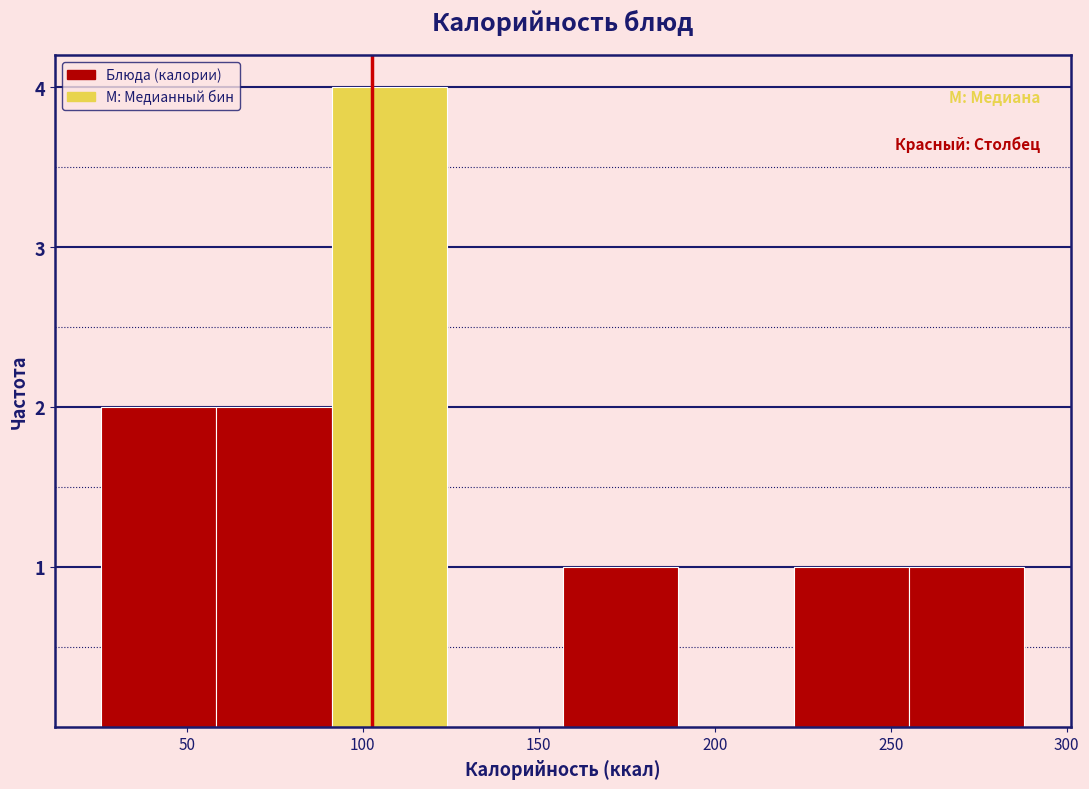

Reading left to right, transcribe this chart: for each bar, give the range it covers on the x-axis and its height. Neither the bar edges nor the heights are printed on the chart, so give them approximately, as read against the axes.

25 to 60: 2
60 to 90: 2
90 to 125: 4
125 to 155: 0
155 to 190: 1
190 to 220: 0
220 to 255: 1
255 to 290: 1